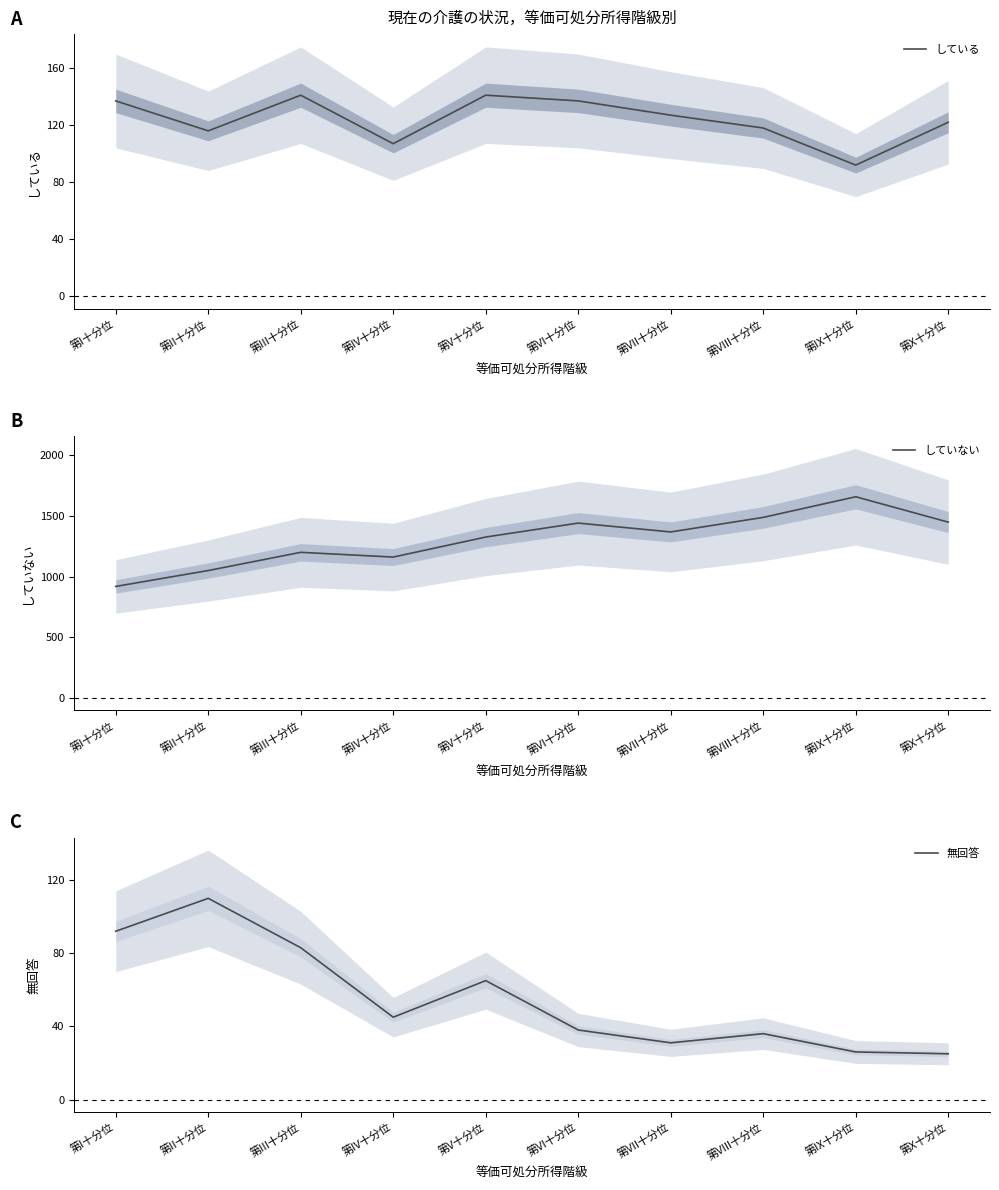

What is the label of the 1st point from the left?

第I十分位